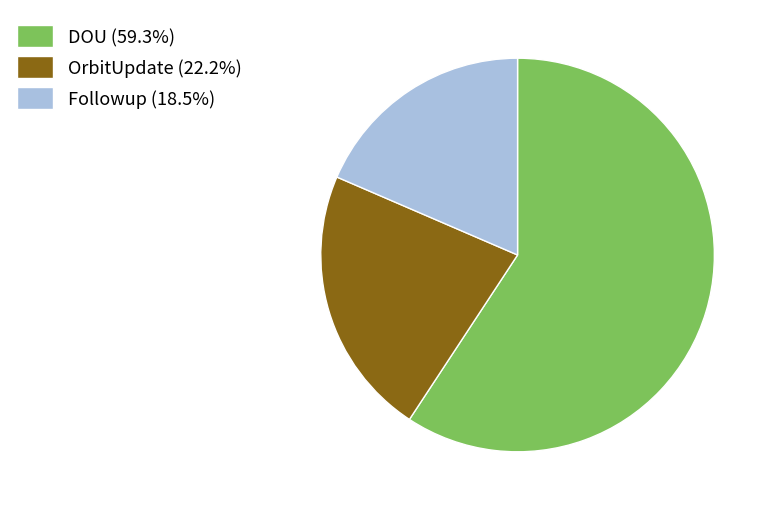

Does DOU (59.3%) represent more than half of the total?

Yes